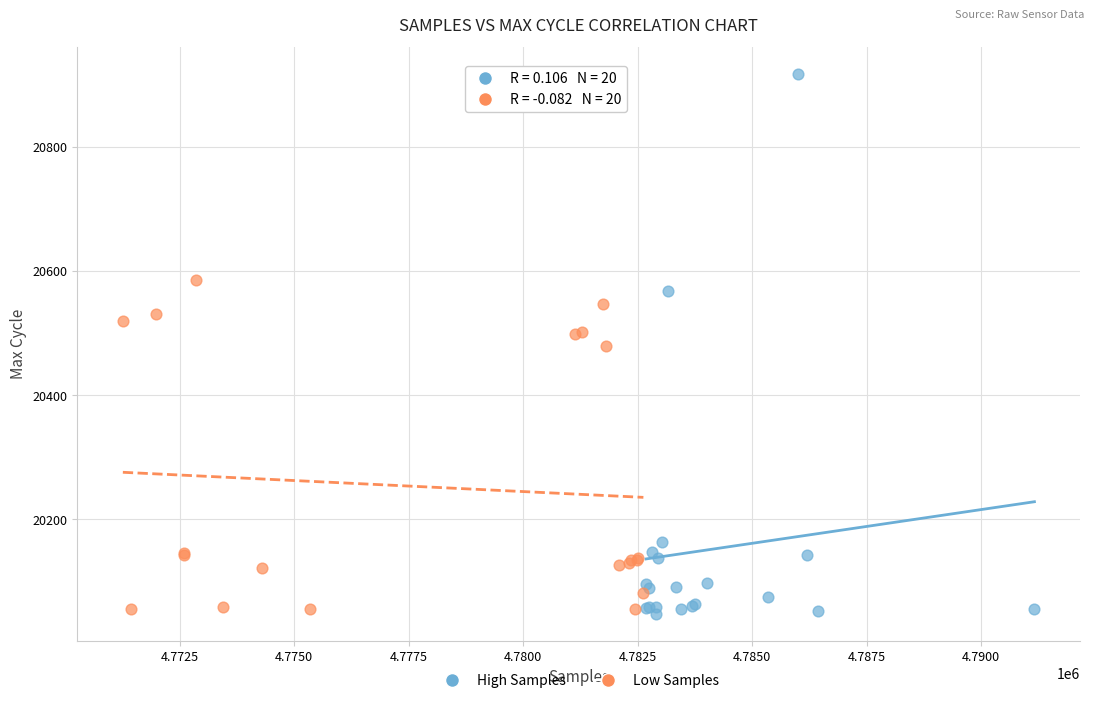

Which series contains the highest Y value?

High Samples